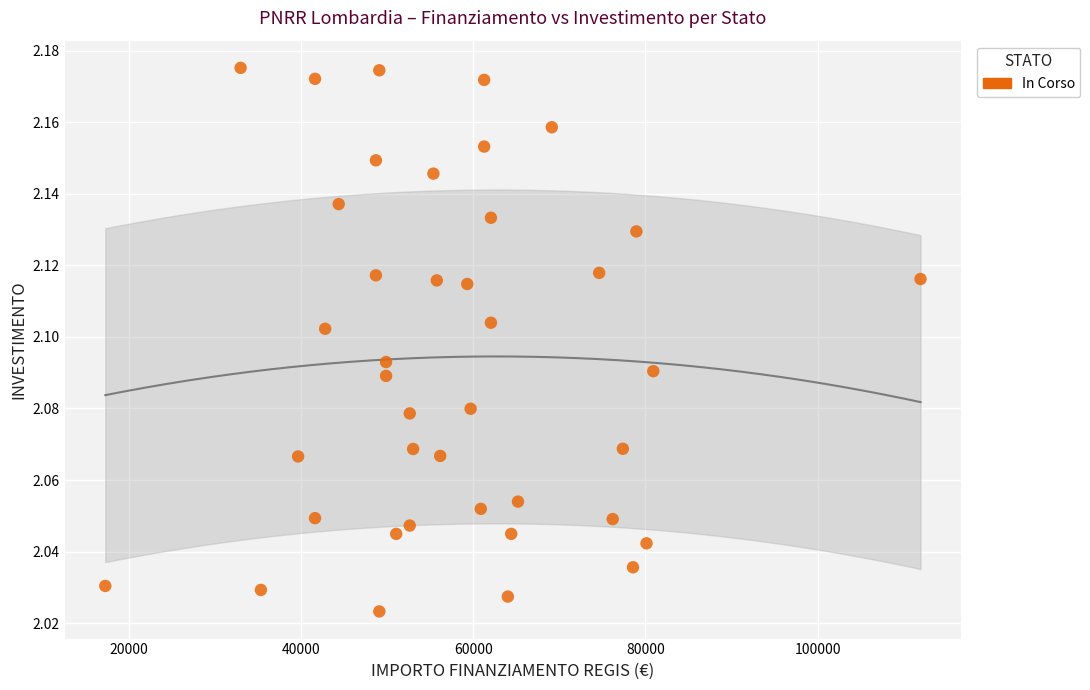

What is the range of X values (max minus min)?

94665.7